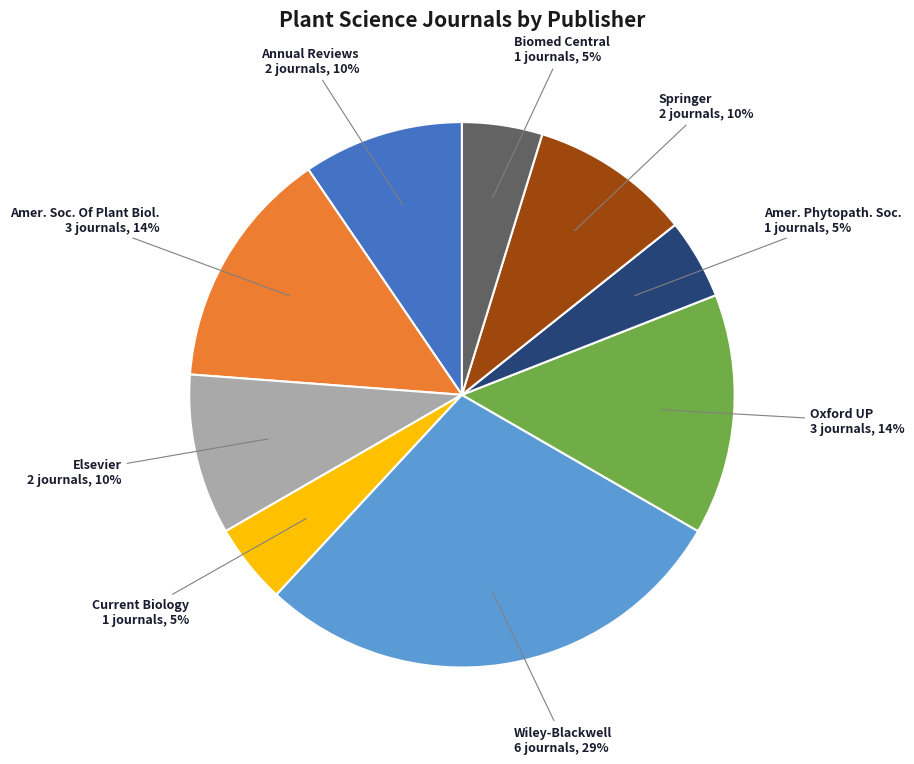

How many slices are in this pie chart?

9